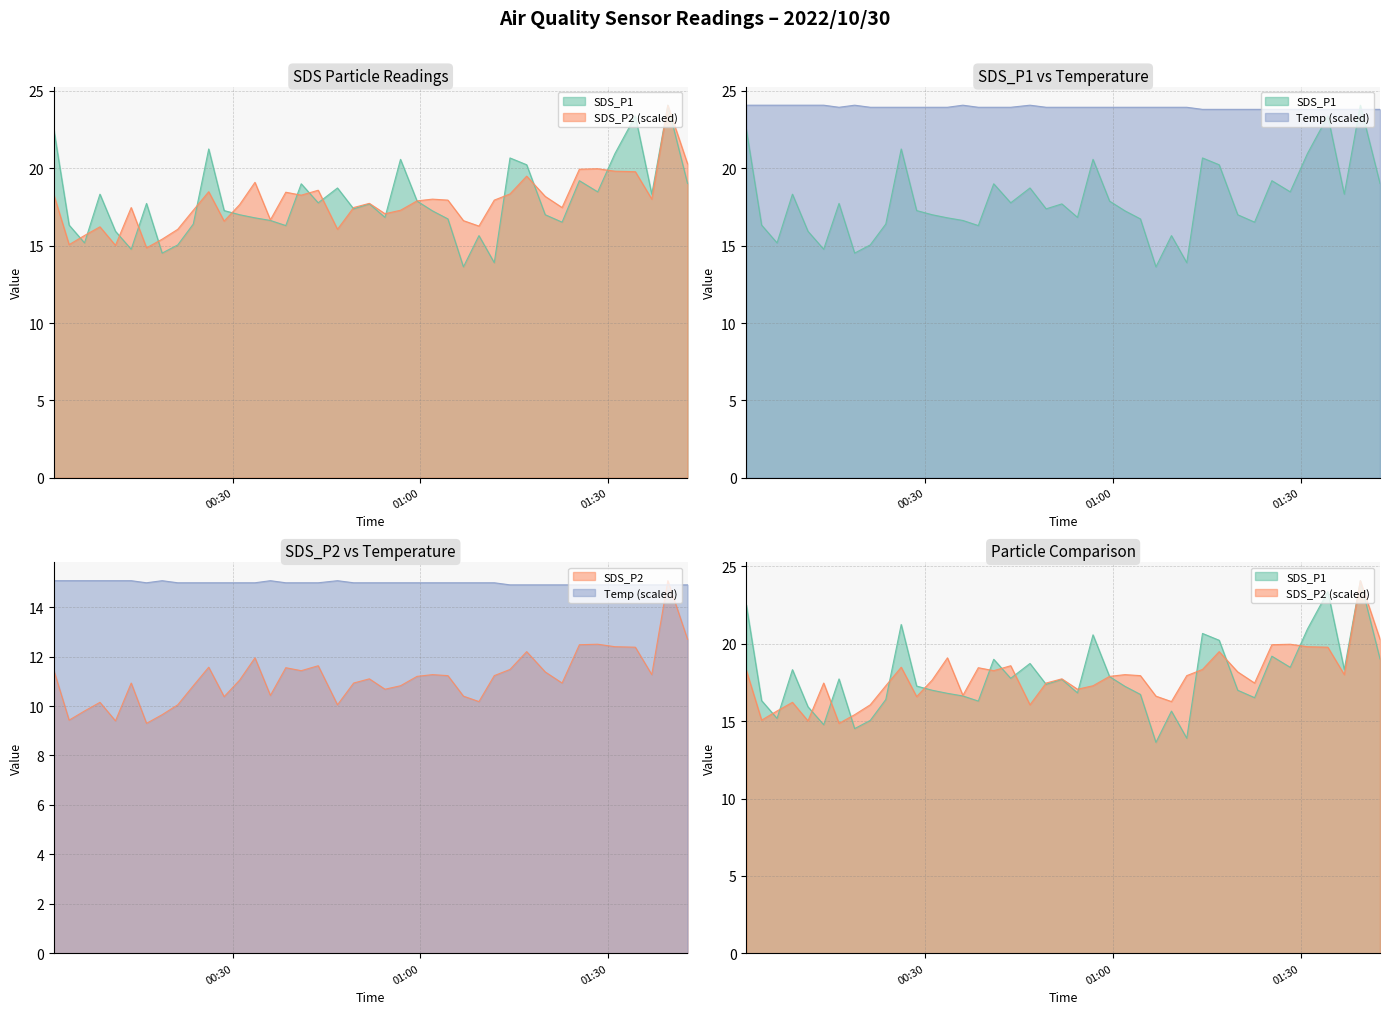

Which series changed the most between 2022/10/30 00:31:04 and 2022/10/30 01:28:21?

SDS_P2